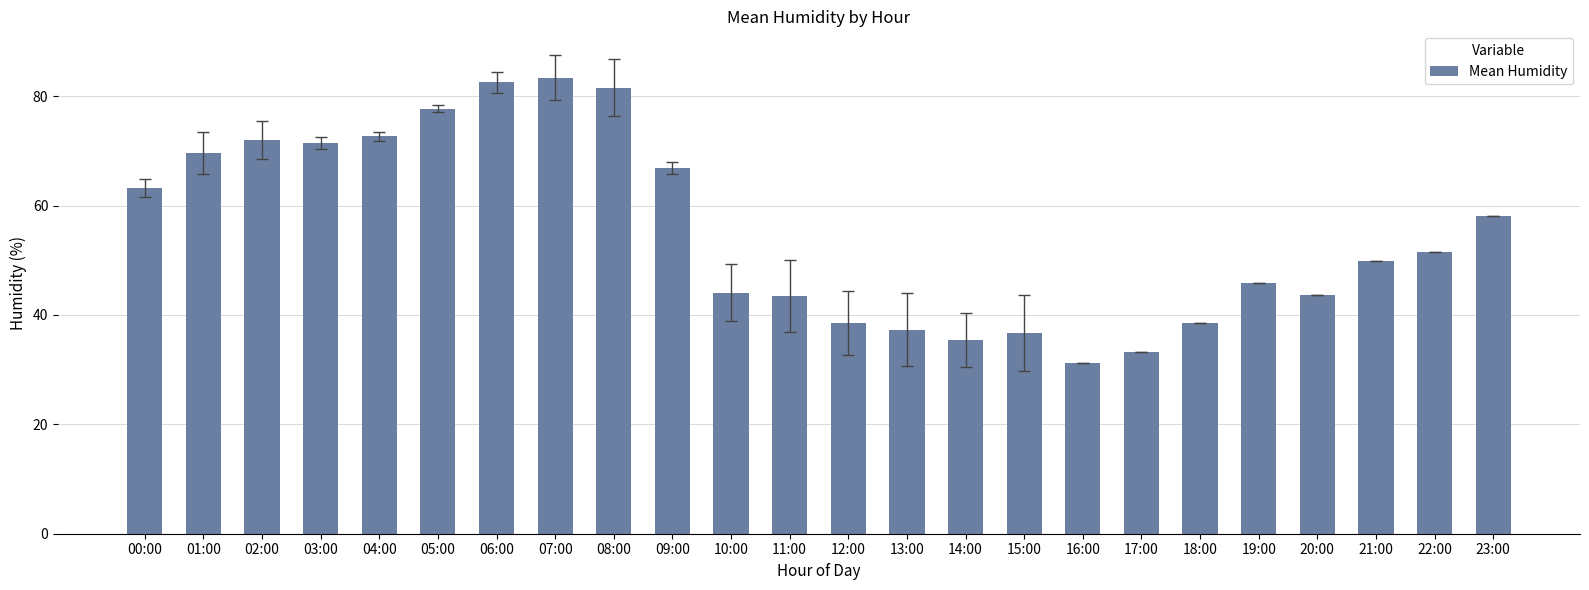

True or false: the data shows 69.5 at 01:00.

True